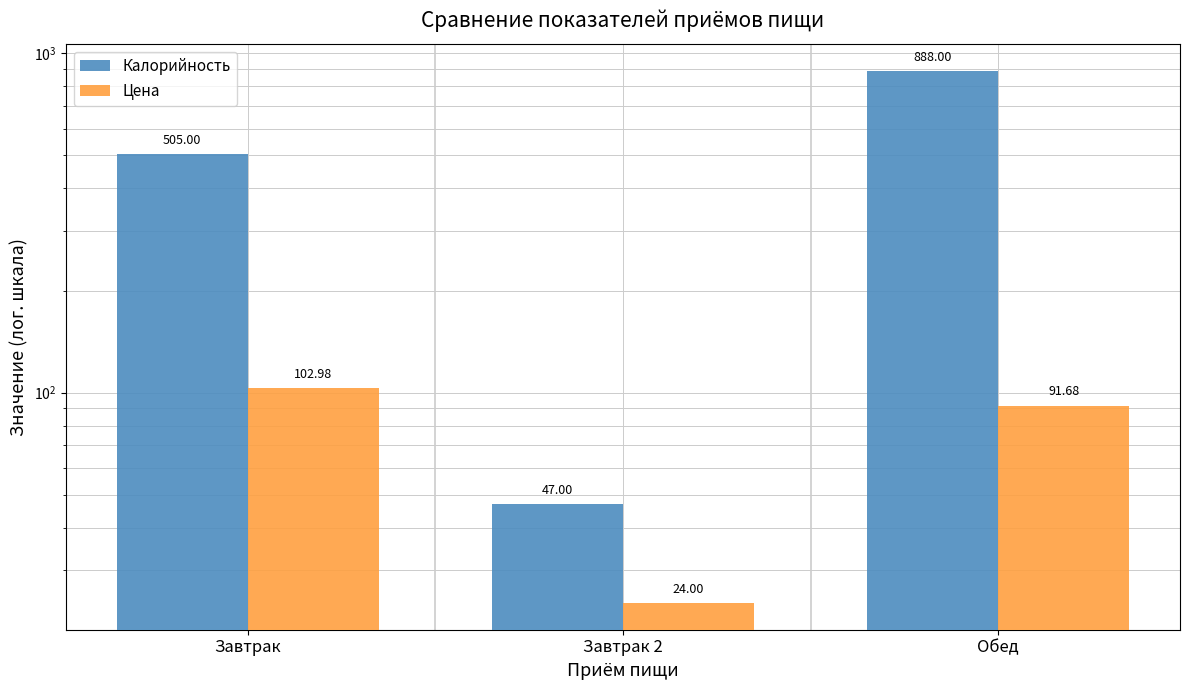

How many groups of bars are there?

3